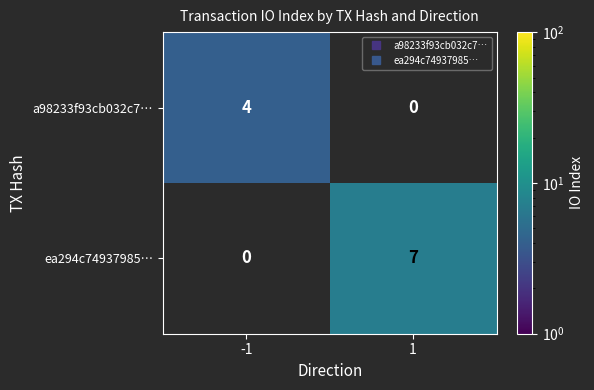

Which series has the widest spread of values?

ea294c74937985…